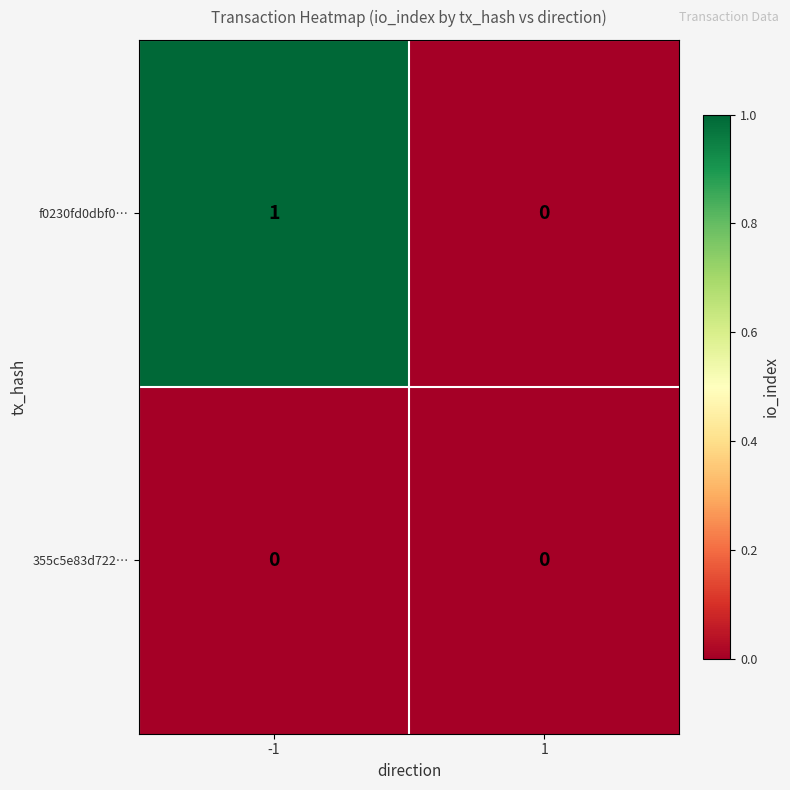

Which series has the largest range (max minus min)?

f0230fd0dbf0…